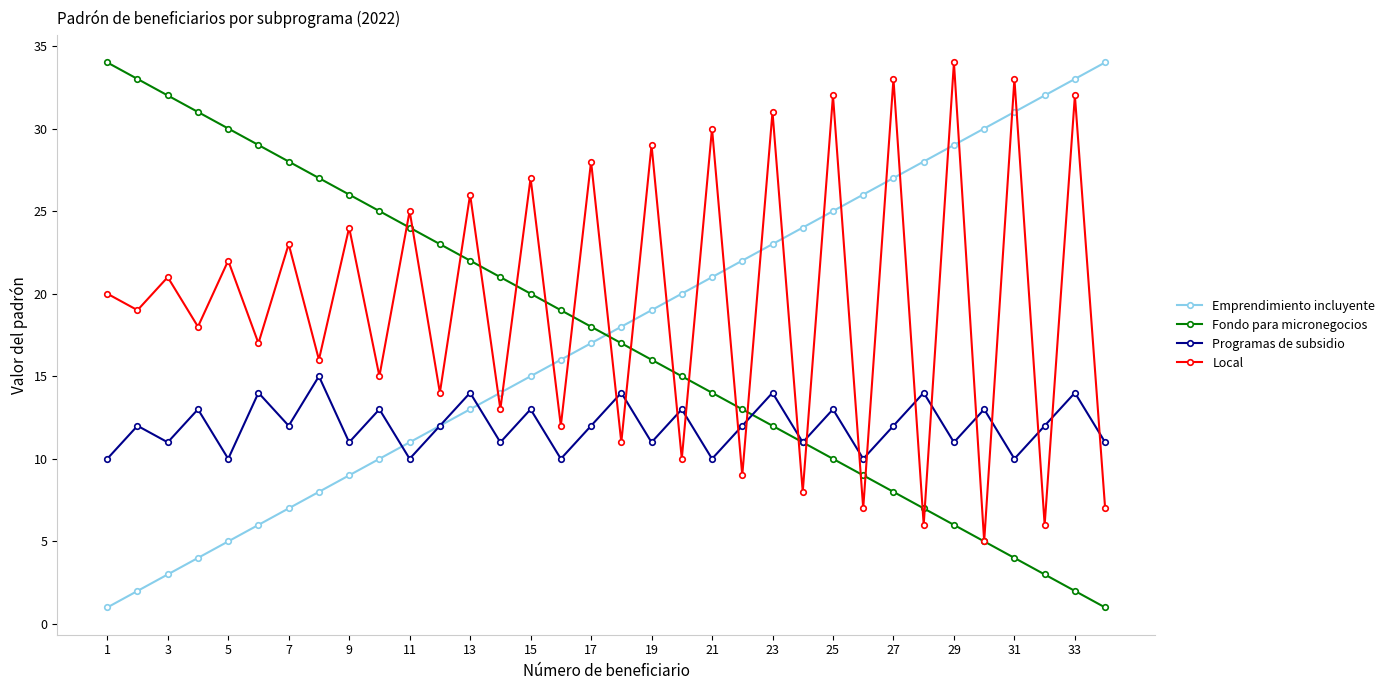

True or false: Emprendimiento incluyente has more than 1 points higher than both neighbors.

False